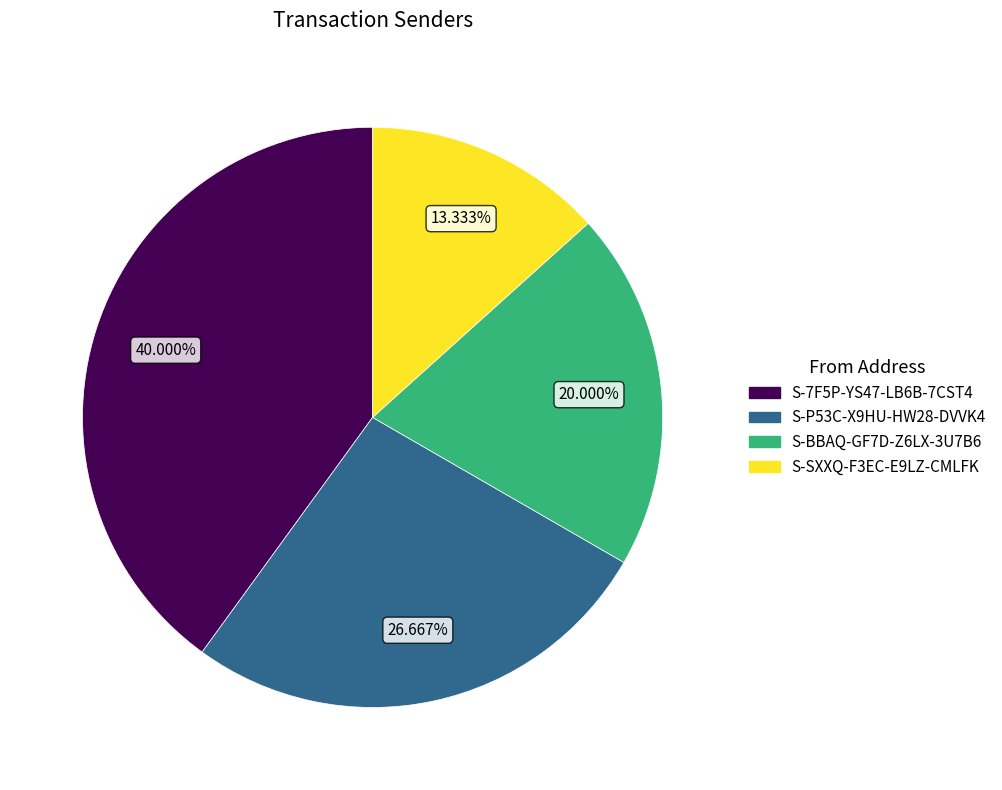

Is there a majority slice in this chart?

No